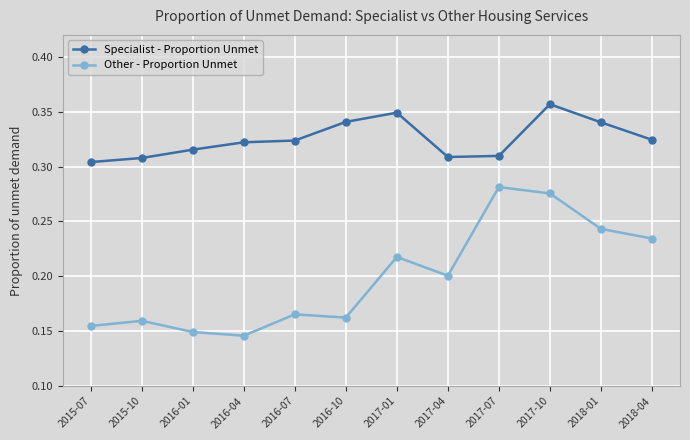

How many Specialist - Proportion Unmet values are between 0 and 1?

12